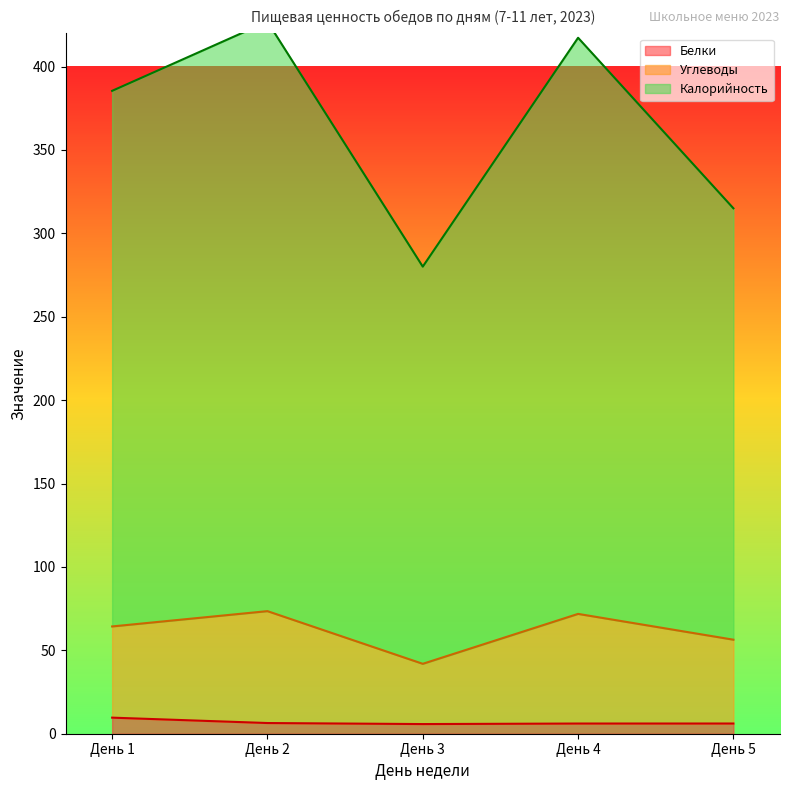

At how many categories does at least one series exceed 87?

5